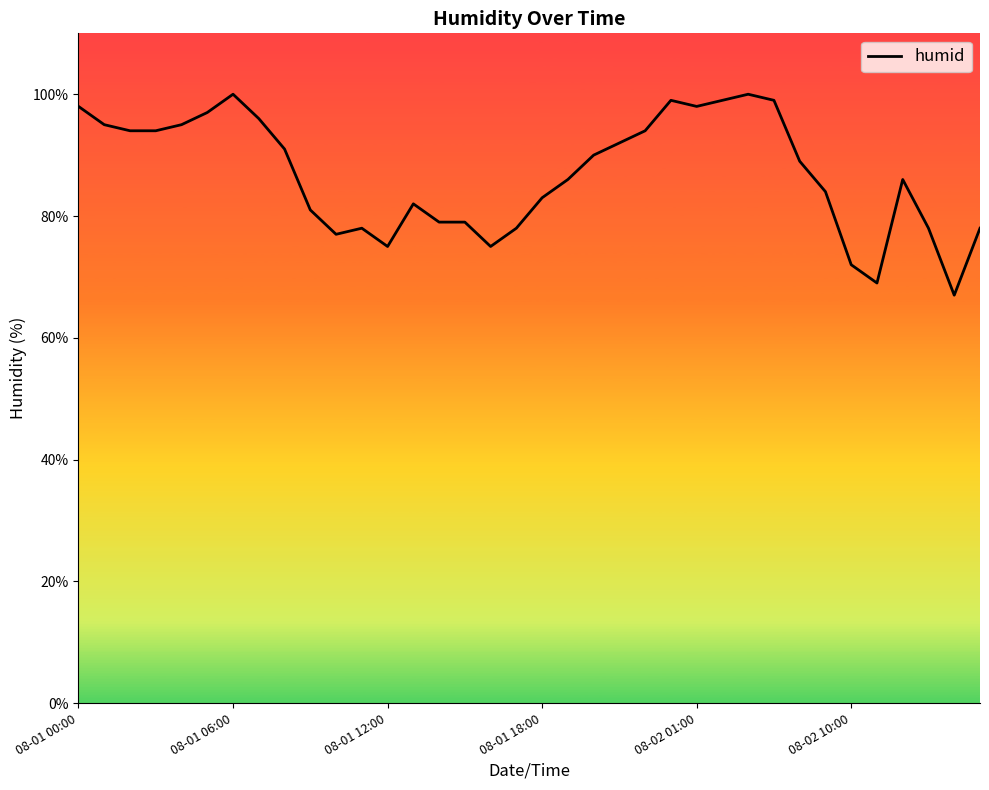

What is the difference between the maximum and minimum values?

33